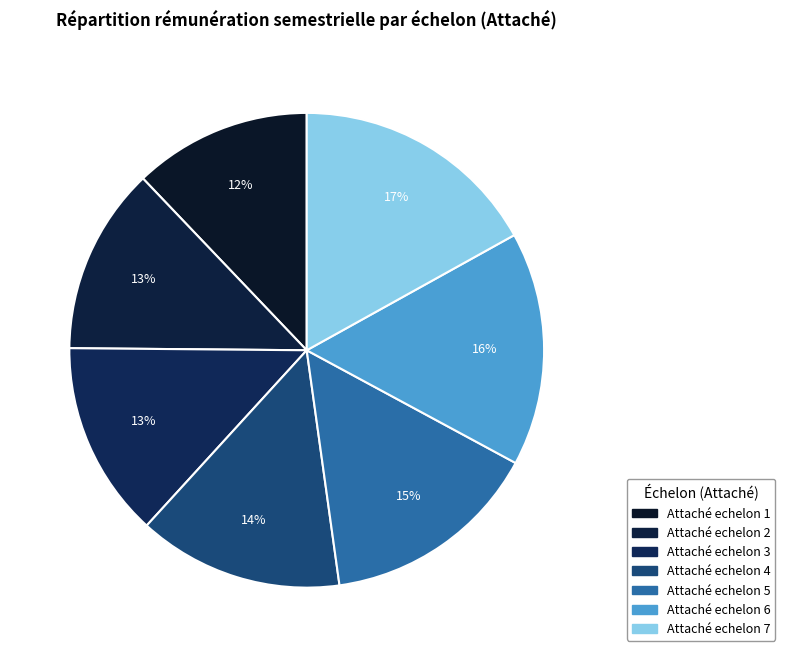

Is it true that Attaché echelon 4 is 14% of the pie?

True